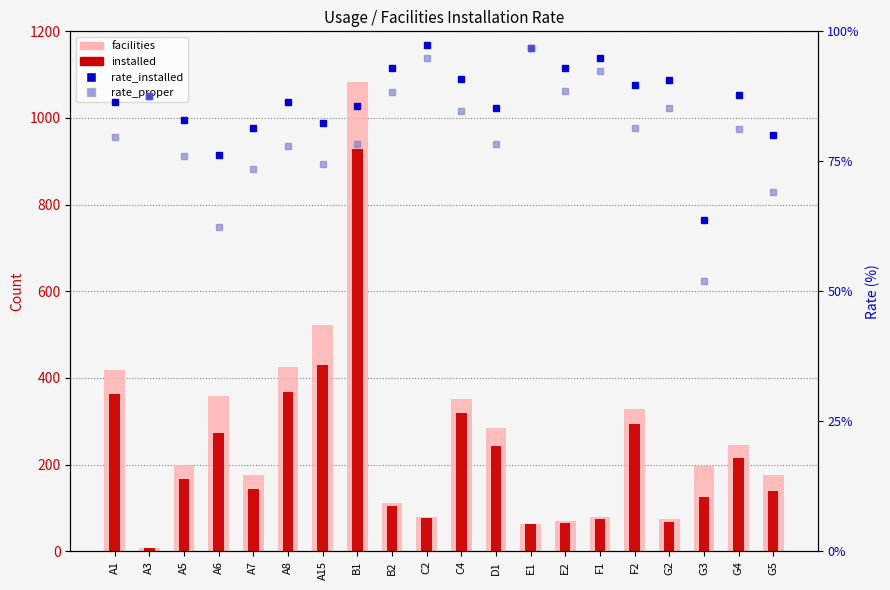

Between E1 and F1, which series saw the biggest shift?

facilities